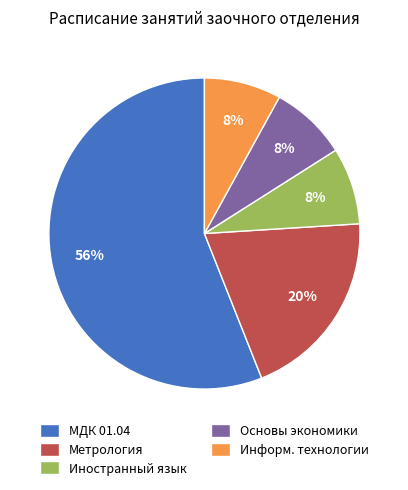

Count the number of slices in the pie.

5